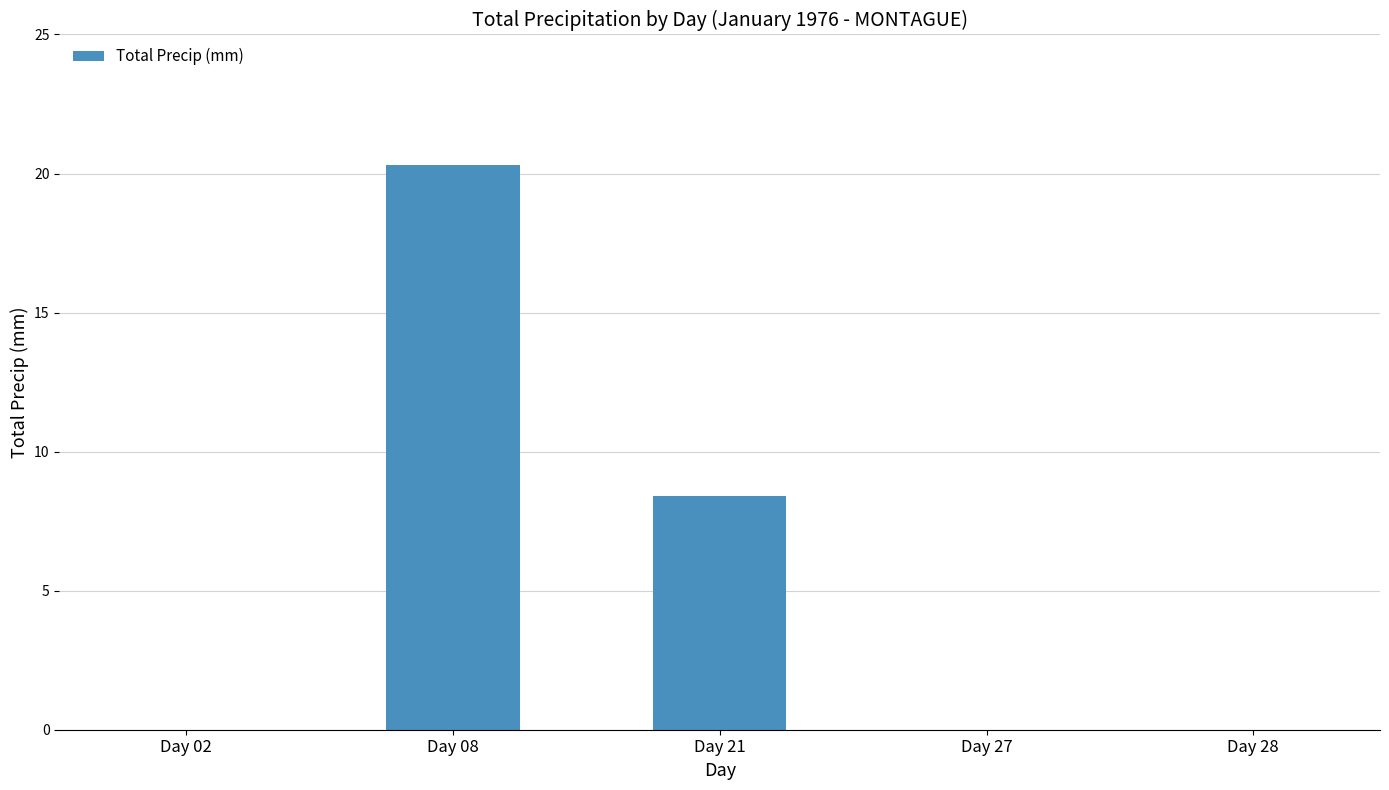

Are the bars grouped side by side (vs. stacked)?

No